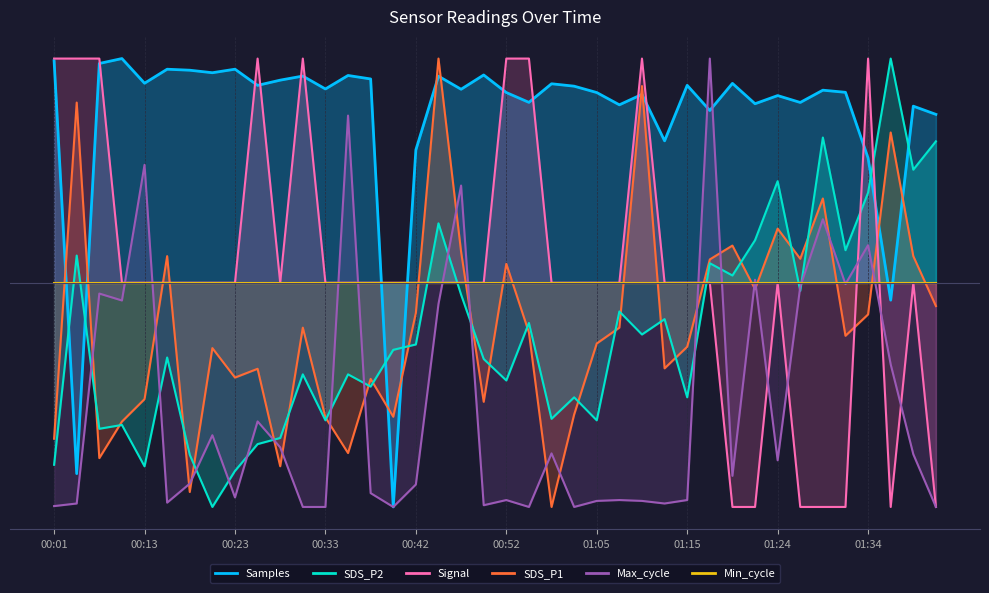

Which label corresponds to the largest value in the chart?

00:45